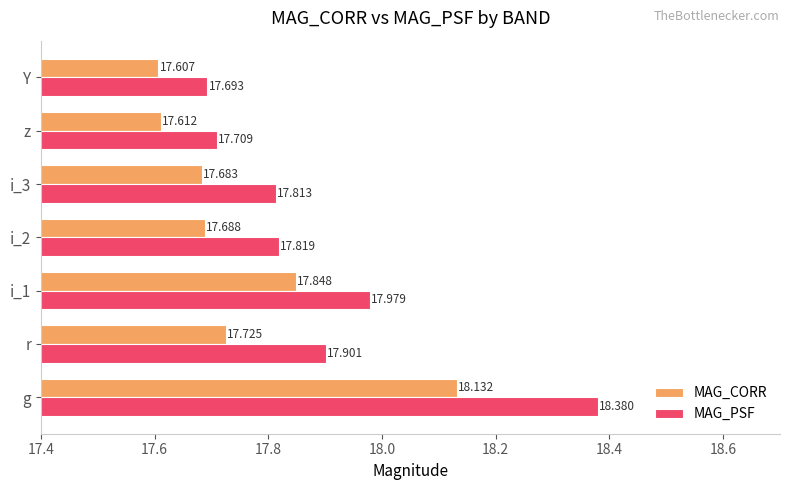

At which category is the sum across all series the highest?

g